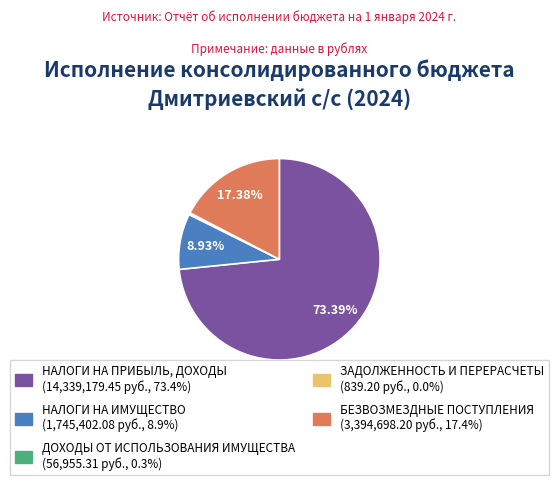

Which slice represents more than half of the pie?

НАЛОГИ НА ПРИБЫЛЬ, ДОХОДЫ